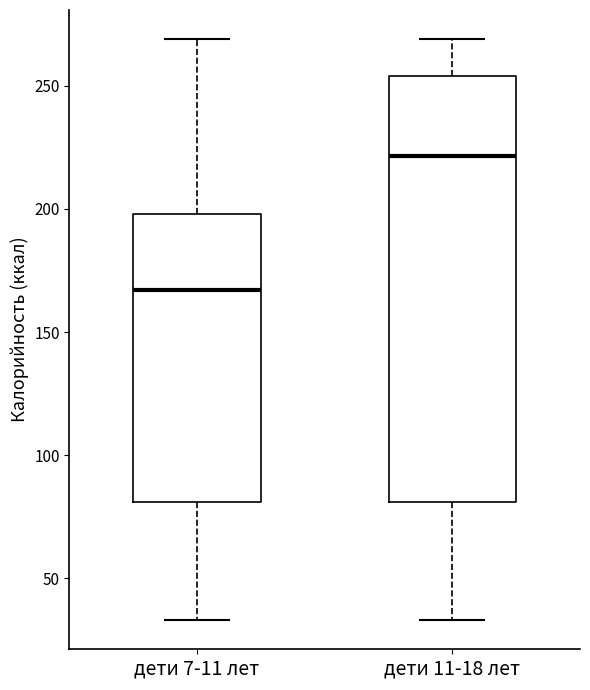

Reading left to right, transcribe this box plot: for each box, give where its median line is, the range the box spans, and where its two whiskers end, as read against the y-axis. The values are not printed on the chart, so give them approximately, as read against the axis.

дети 7-11 лет: median 165, box 80 to 200, whiskers 35 to 270
дети 11-18 лет: median 220, box 80 to 255, whiskers 35 to 270